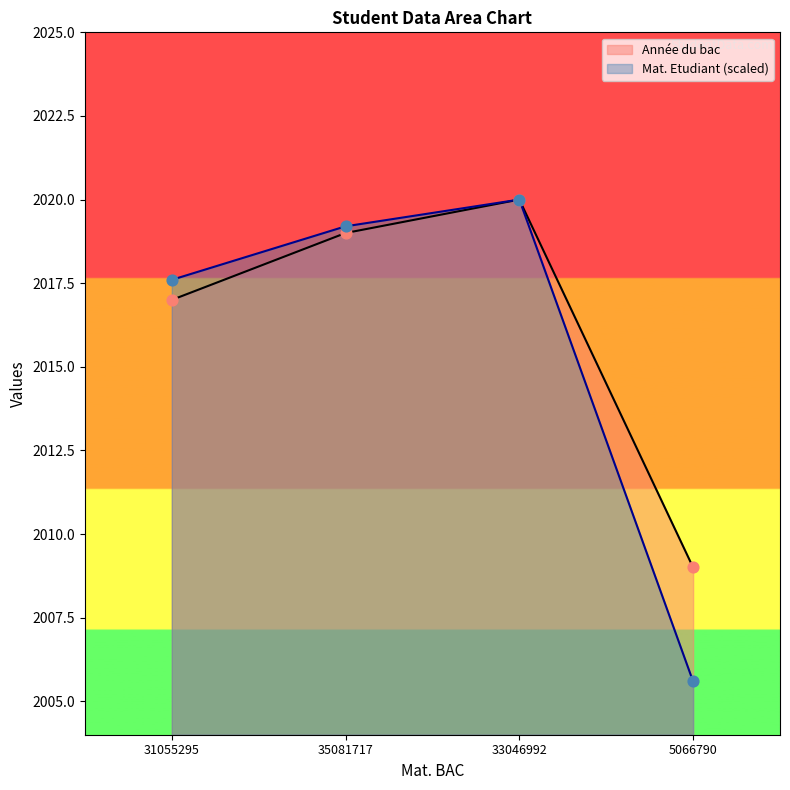

Which series has the widest spread of Y values?

Mat. Etudiant